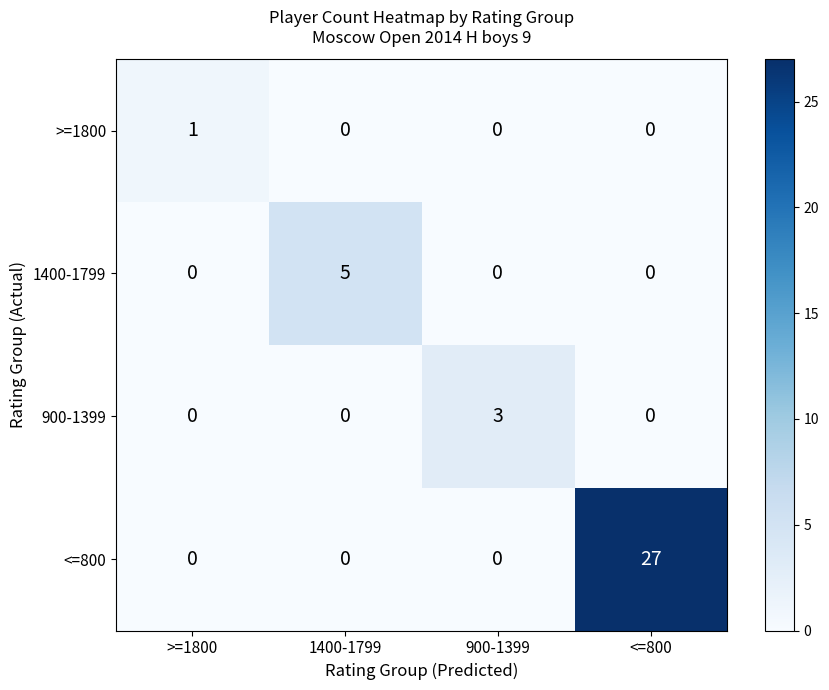

Which series has the largest total across all categories?

<=800